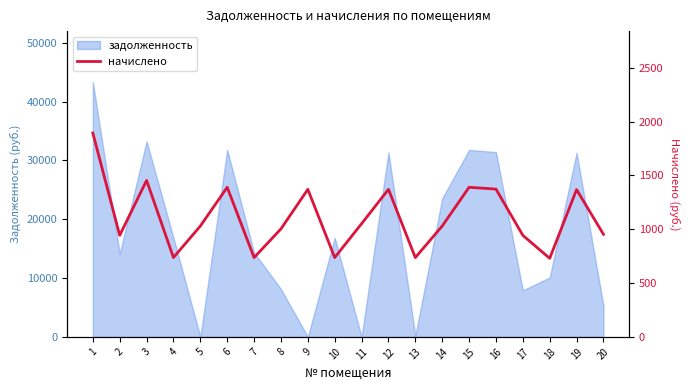

What is the maximum value for задолженность?

43302.0